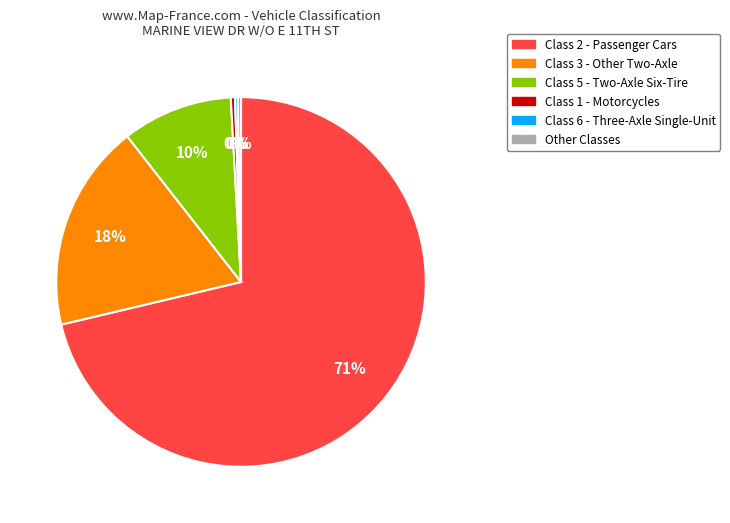

To the nearest percent, what is the average slice percentage?

17%